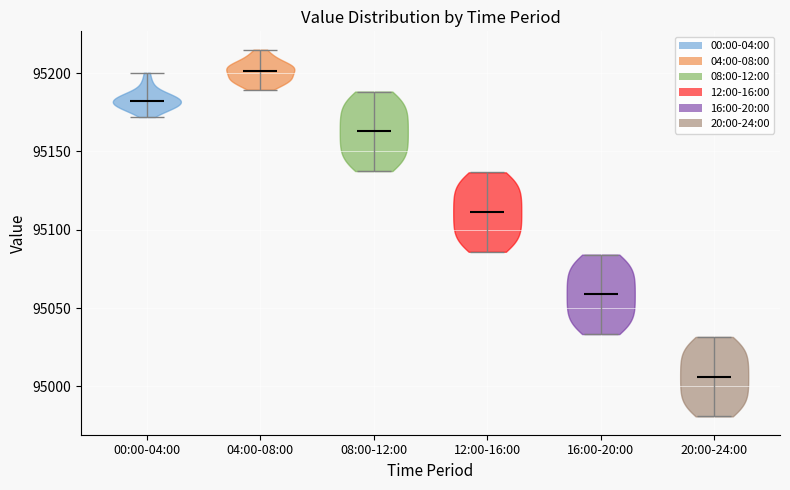

Reading left to right, read every violin against the y-axis: where its median line is, and the lowest and highest points it reaches. The values are not printed on the chart, so give them approximately, as read against the axis.

00:00-04:00: median line 95180, lowest point 95170, highest point 95200
04:00-08:00: median line 95200, lowest point 95190, highest point 95215
08:00-12:00: median line 95165, lowest point 95140, highest point 95190
12:00-16:00: median line 95110, lowest point 95085, highest point 95135
16:00-20:00: median line 95060, lowest point 95035, highest point 95085
20:00-24:00: median line 95005, lowest point 94980, highest point 95030